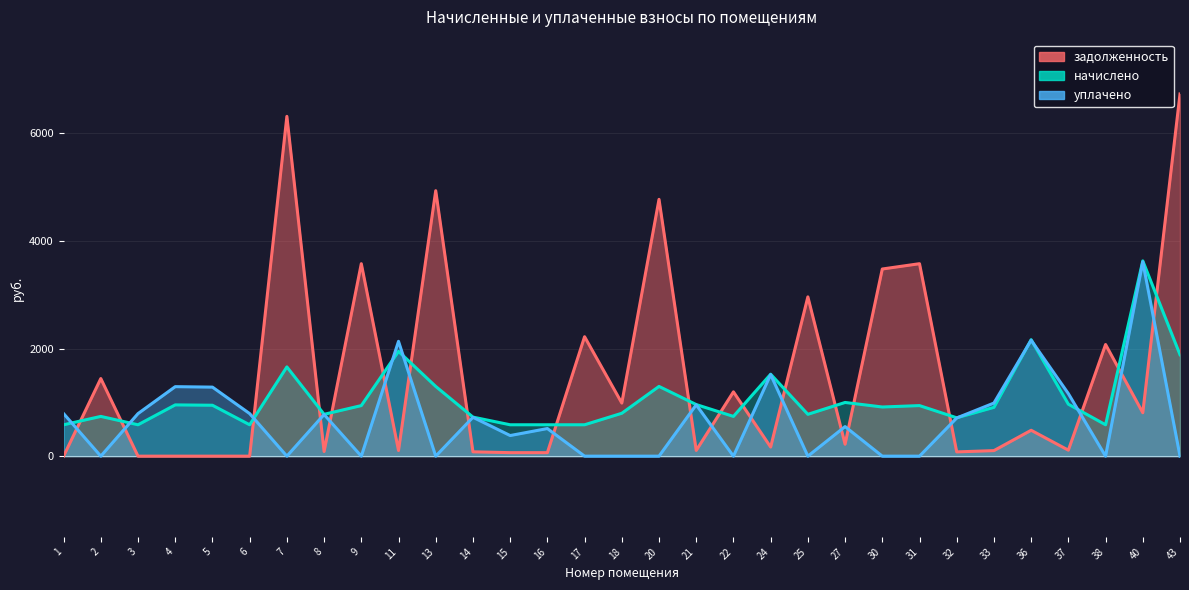

Reading left to right, what are all the values shown in this chart?

задолженность: 0.0	1442.3	0.0	0.0	0.0	0.0	6314.7	86.4	3576.7	105.1	4933.4	80.6	65.0	64.8	2220.0	986.9	4772.5	106.6	1195.1	169.2	2960.0	221.8	3478.0	3576.7	79.2	103.1	481.0	111.4	2075.3	806.9	6730.4
начислено: 583.2	738.7	583.2	952.6	946.1	583.2	1658.9	777.6	939.6	1947.4	1296.0	725.8	583.2	583.2	583.2	797.0	1296.0	959.0	738.7	1522.8	777.6	997.9	913.7	939.6	712.8	907.2	2164.3	965.5	583.2	3628.8	1885.7
уплачено: 790.9	0.0	791.0	1291.5	1282.9	790.8	0.0	774.0	0.0	2134.0	0.0	722.4	383.2	513.0	0.0	0.0	0.0	954.6	0.0	1515.8	0.0	549.8	0.0	0.0	709.5	987.0	2154.3	1162.2	0.0	3612.0	0.0